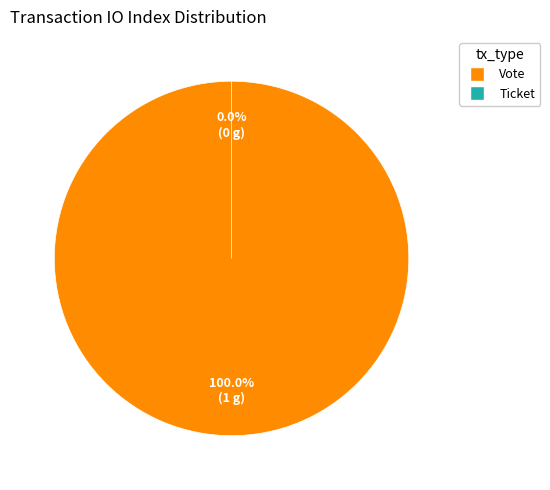

To the nearest percent, what is the difference between the largest and smallest slice percentages?

100%